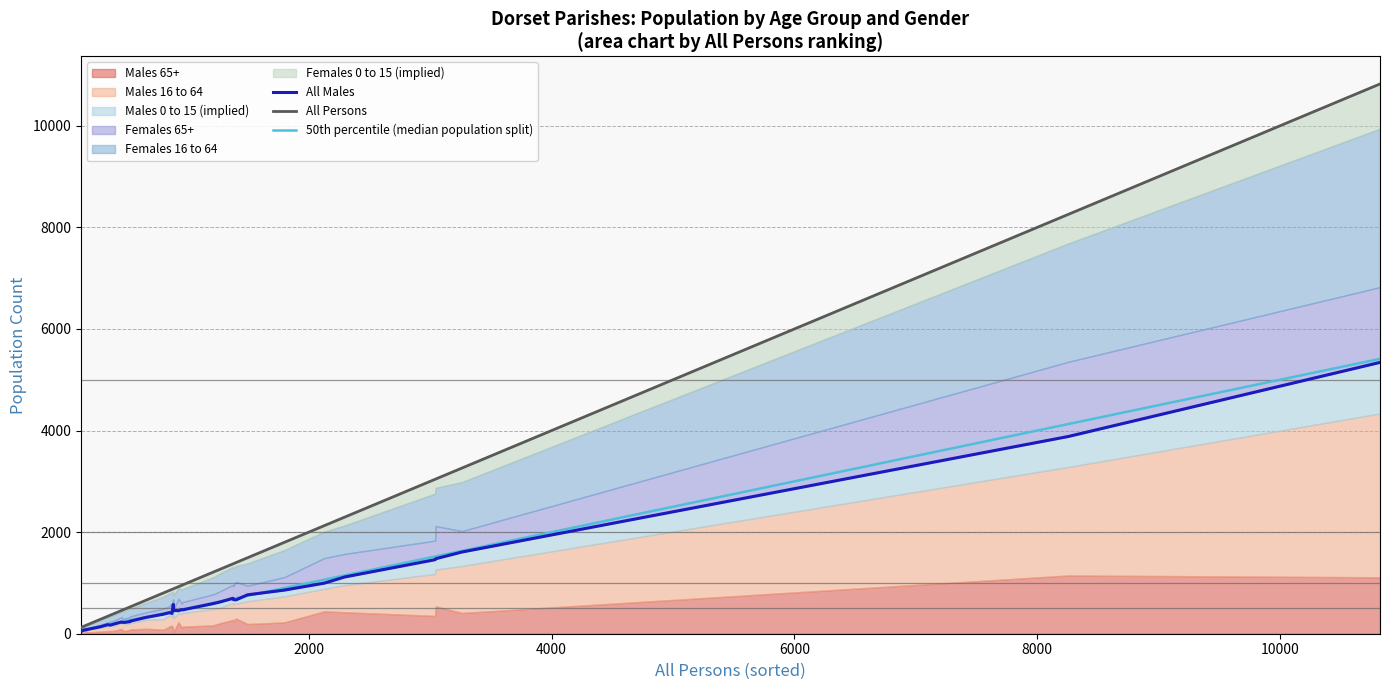

True or false: 50th percentile (median population split) and All Males intersect in this chart.

True